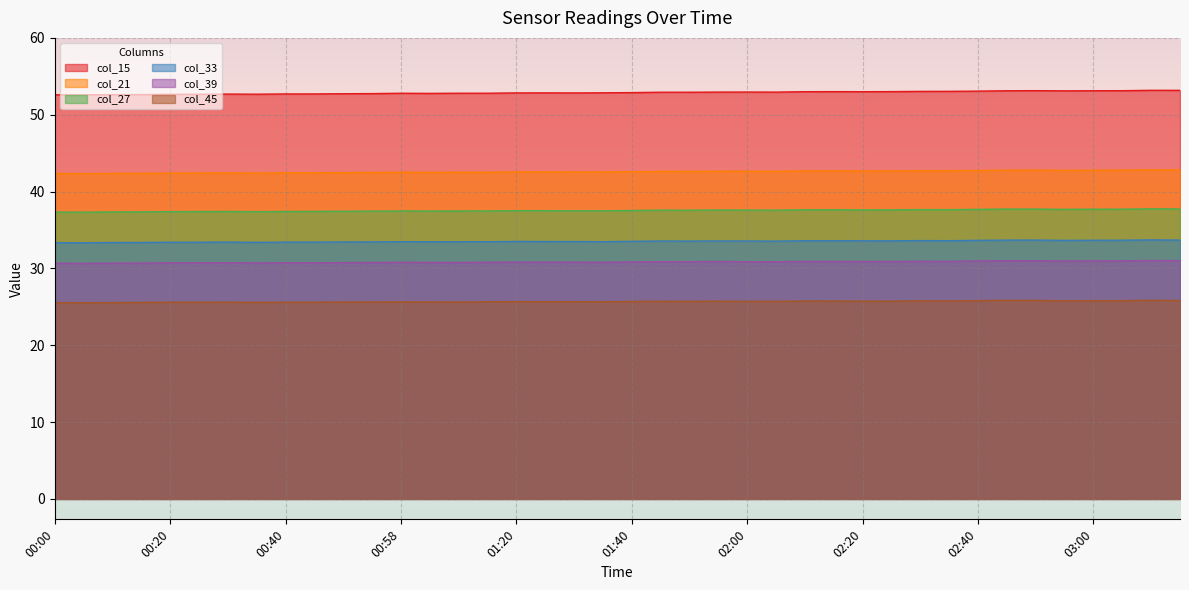

What is the difference between the second highest and minimum values in the col_21 series?

0.5